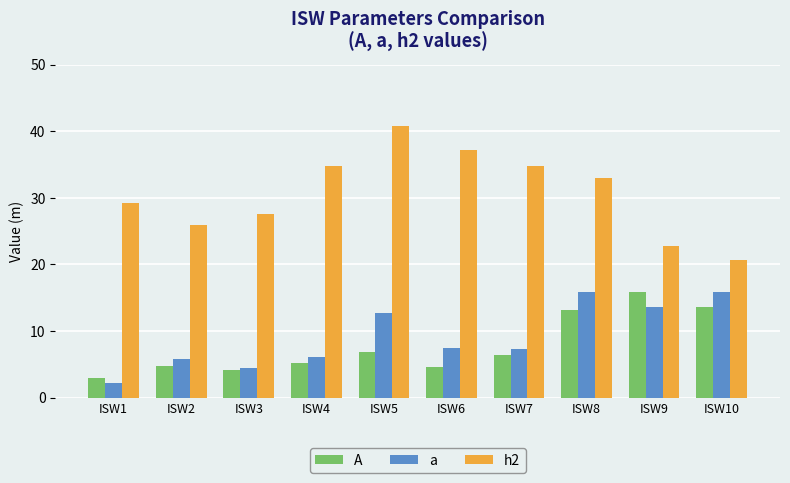

Which series changed the most between ISW5 and ISW7?

h2